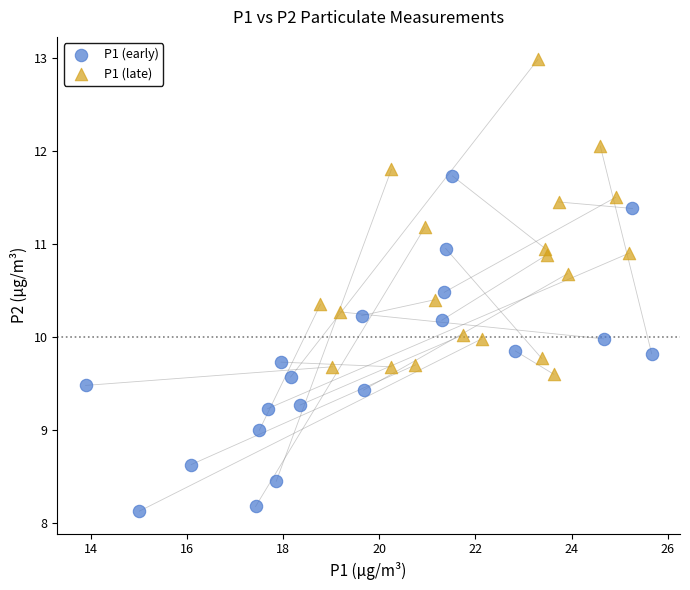

Which series reaches the maximum Y coordinate?

P1 (late)